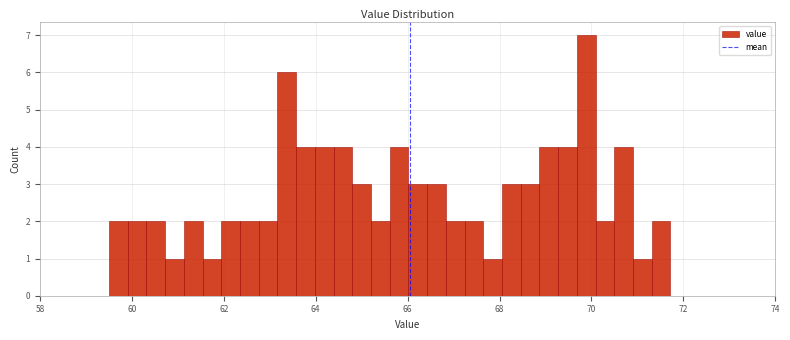

Read against the x-axis, roughly where is the centre of the tallest bar?

69.8